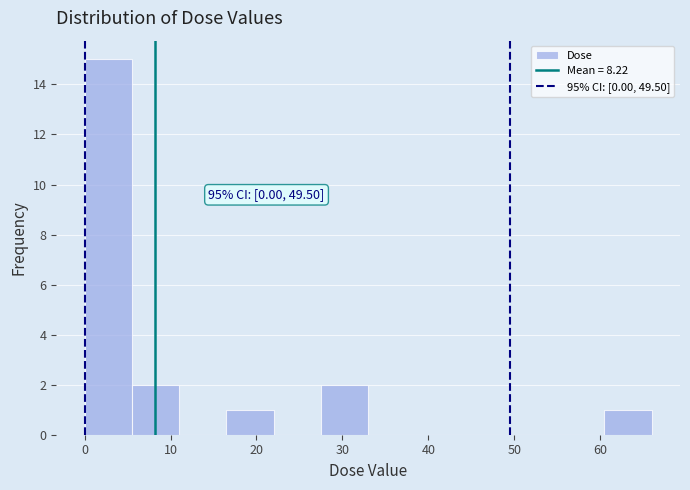

Over which range of the x-axis is the bar tallest?

0 to 6